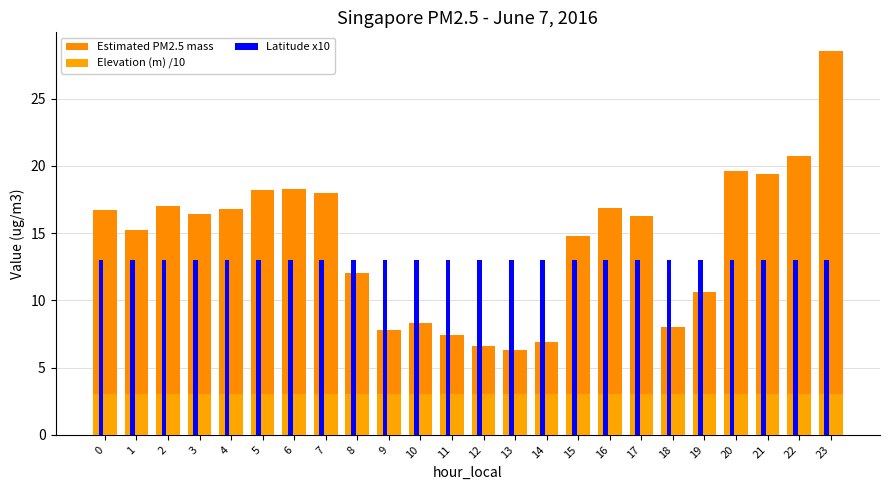

What is the sum of all Latitude x10 values?

311.4